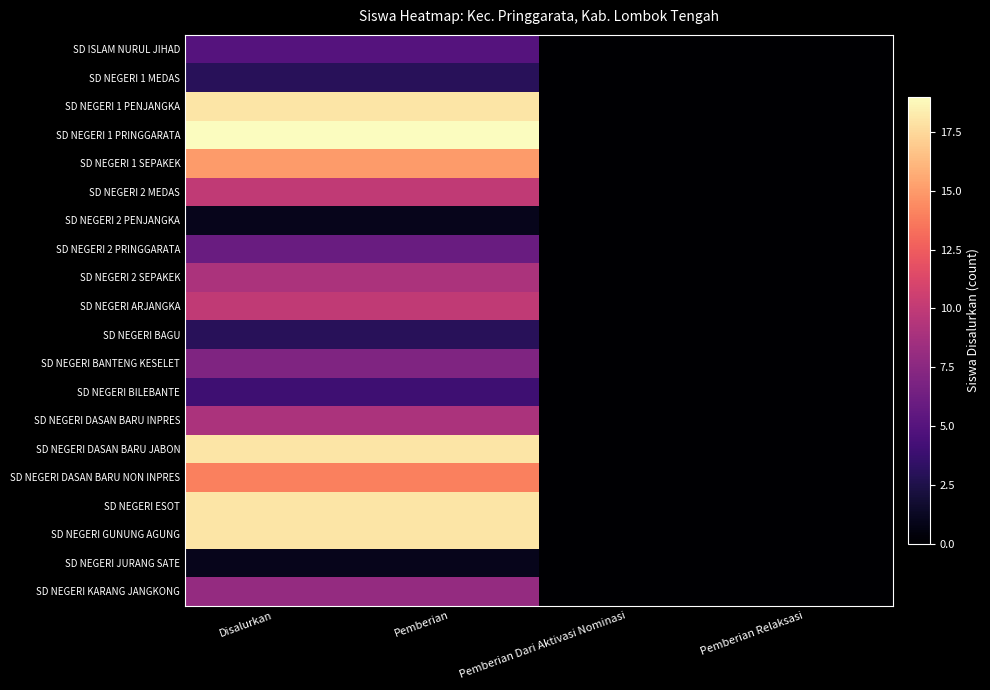

Between Pemberian and Pemberian Relaksasi, which is larger?

Pemberian